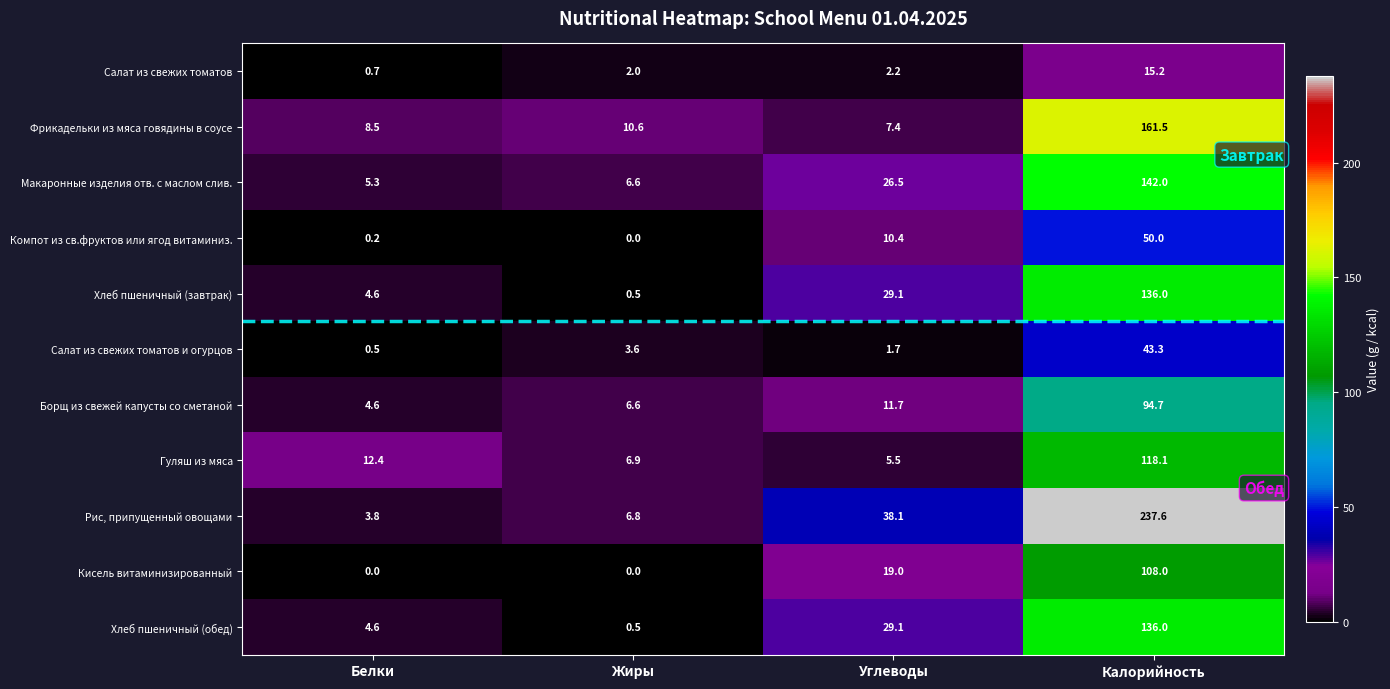

At which label does Рис, припущенный овощами first exceed 38?

Углеводы